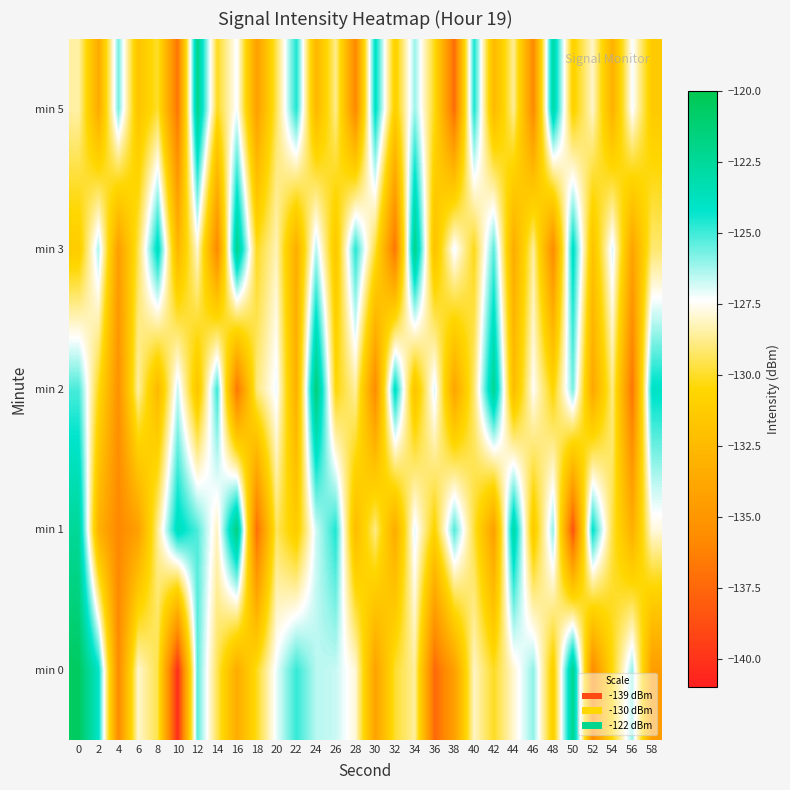

Rank the series at 24 from highest to lowest value.

min 2, min 3, min 0, min 1, min 5